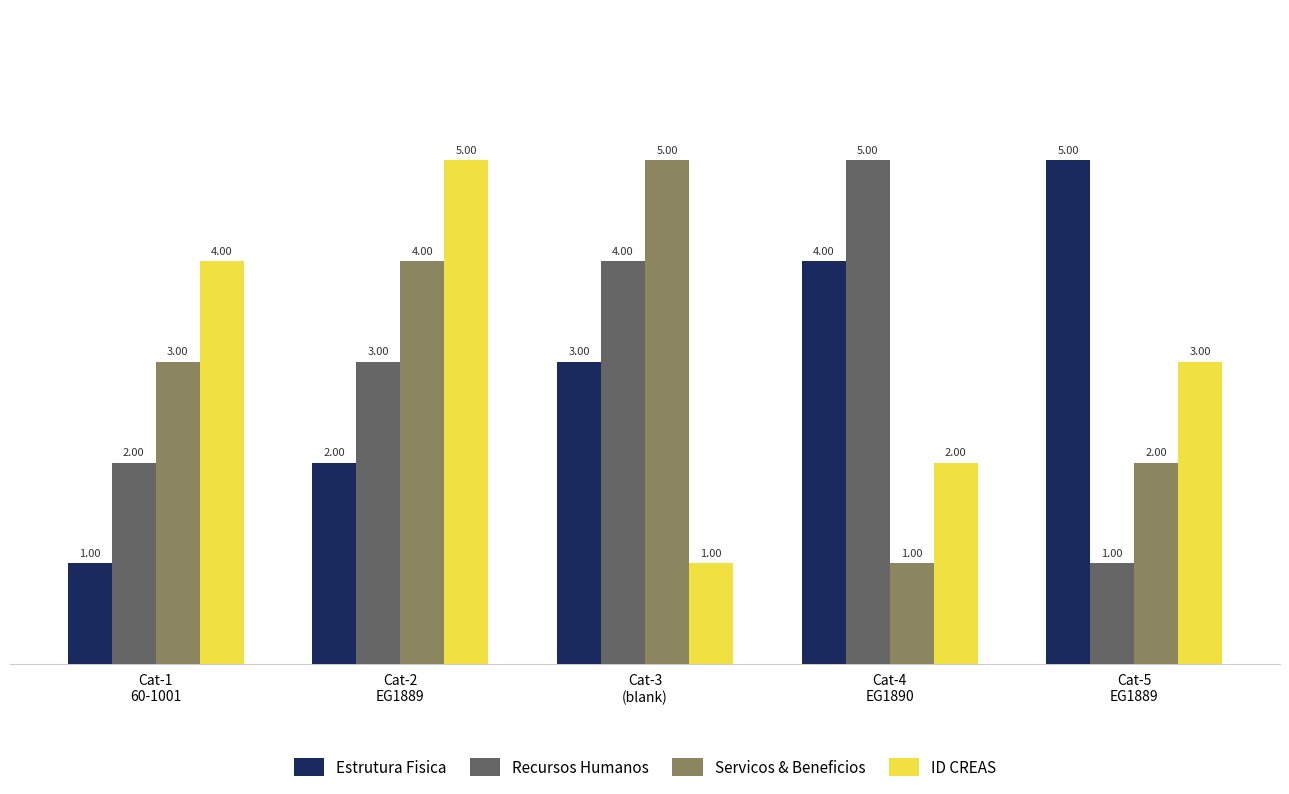

List the labels in order of Recursos Humanos value, largest first.

Cat-4
EG1890, Cat-3
(blank), Cat-2
EG1889, Cat-1
60-1001, Cat-5
EG1889